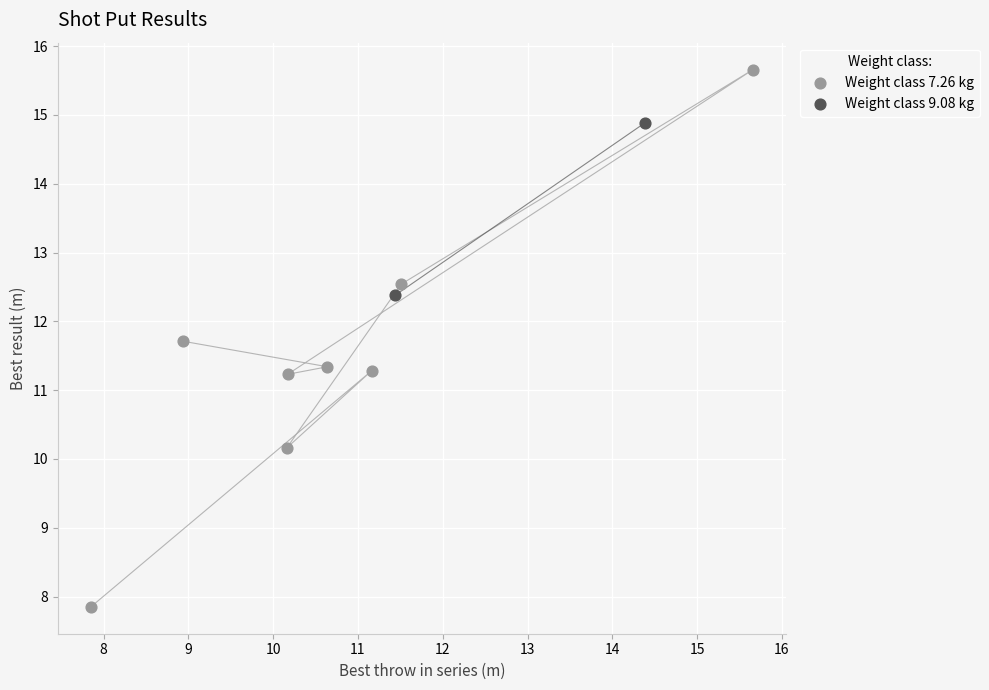

What are all the series names shown in the legend?

Weight class 7.26 kg, Weight class 9.08 kg